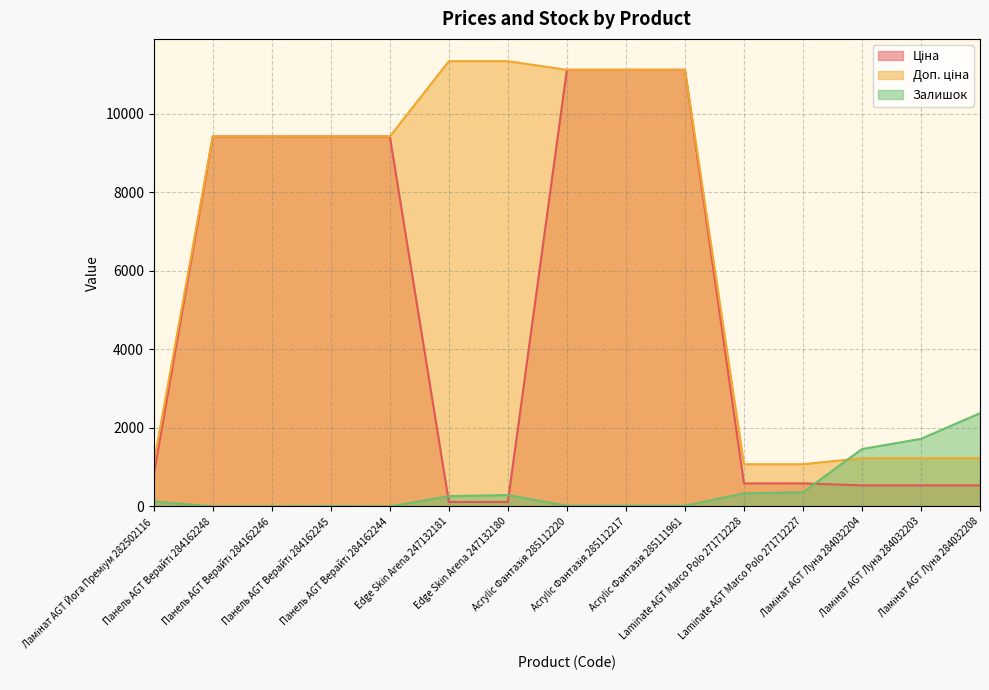

What is the value of the Доп. ціна point at the 13th from the left?

1227.2